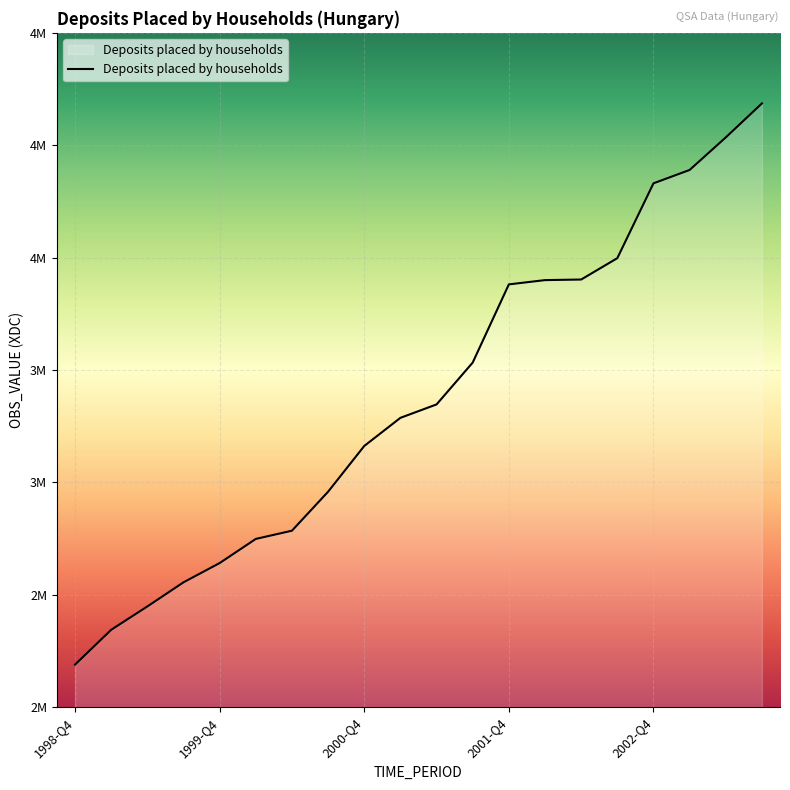

Is this an area chart (filled region under the line)?

Yes